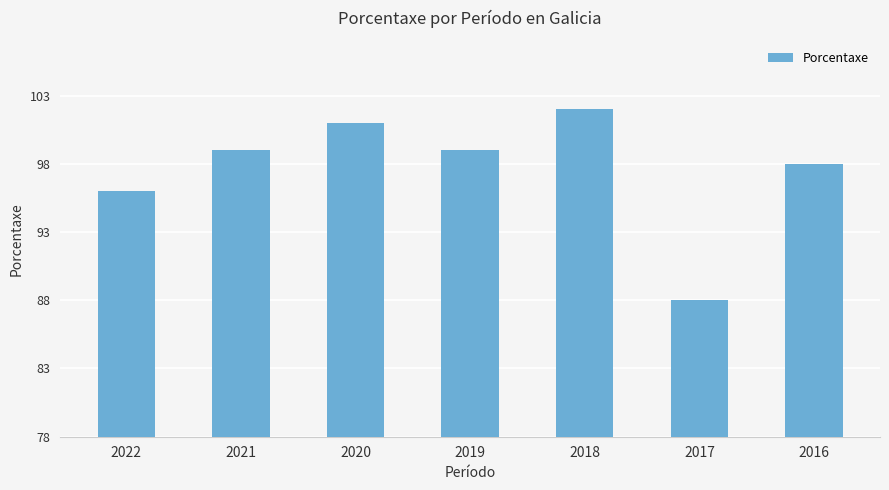

At which label is the value closest to 95?

2022